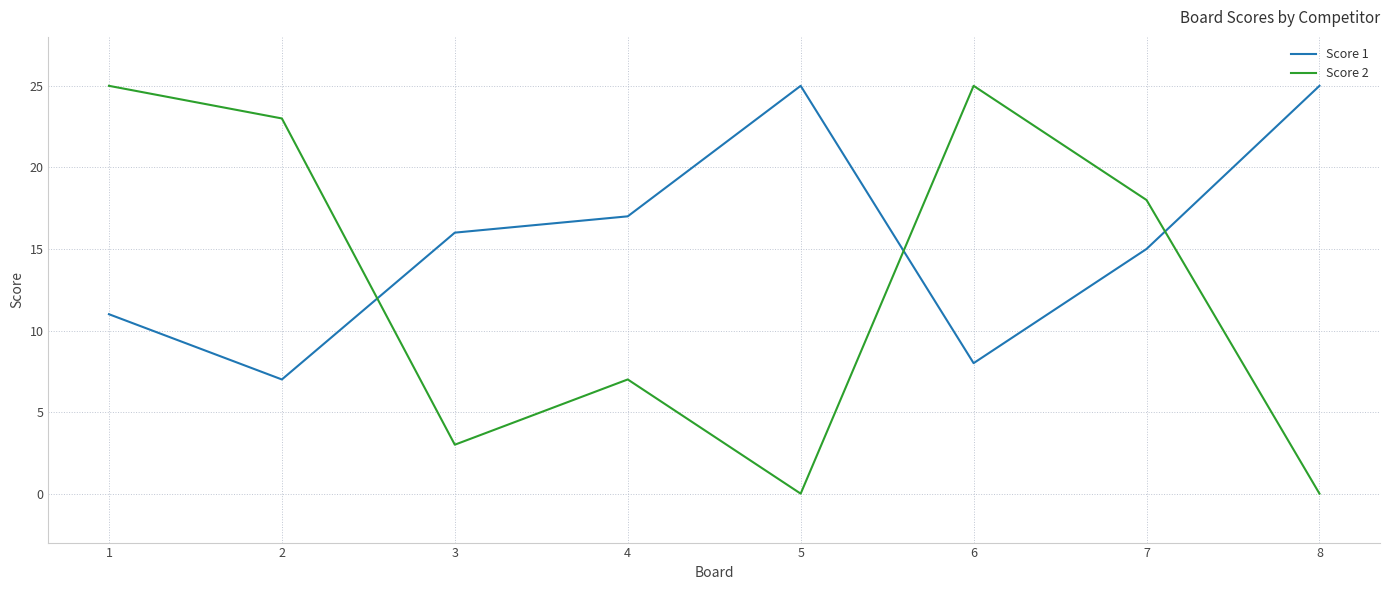

True or false: Score 1 has more than 2 interior local peaks.

False